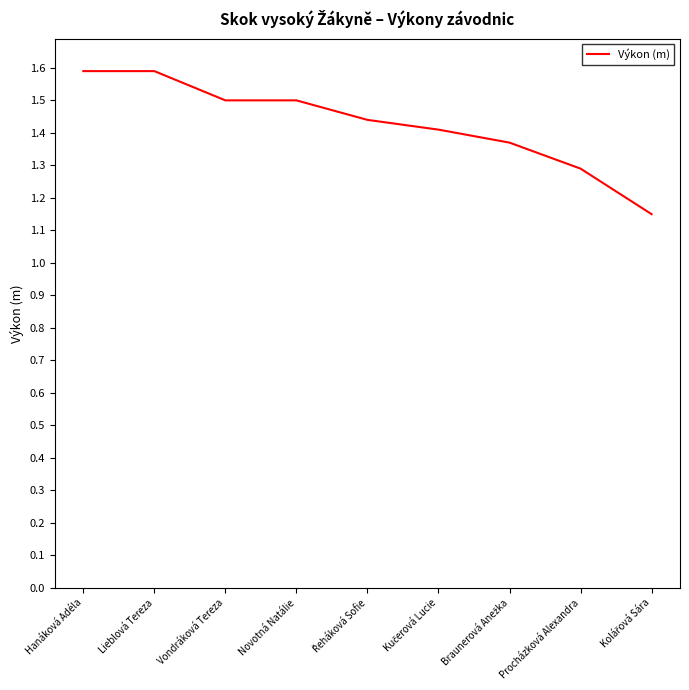

What is the ratio of the value at Hanáková Adéla to the value at Lieblová Tereza?

1.0